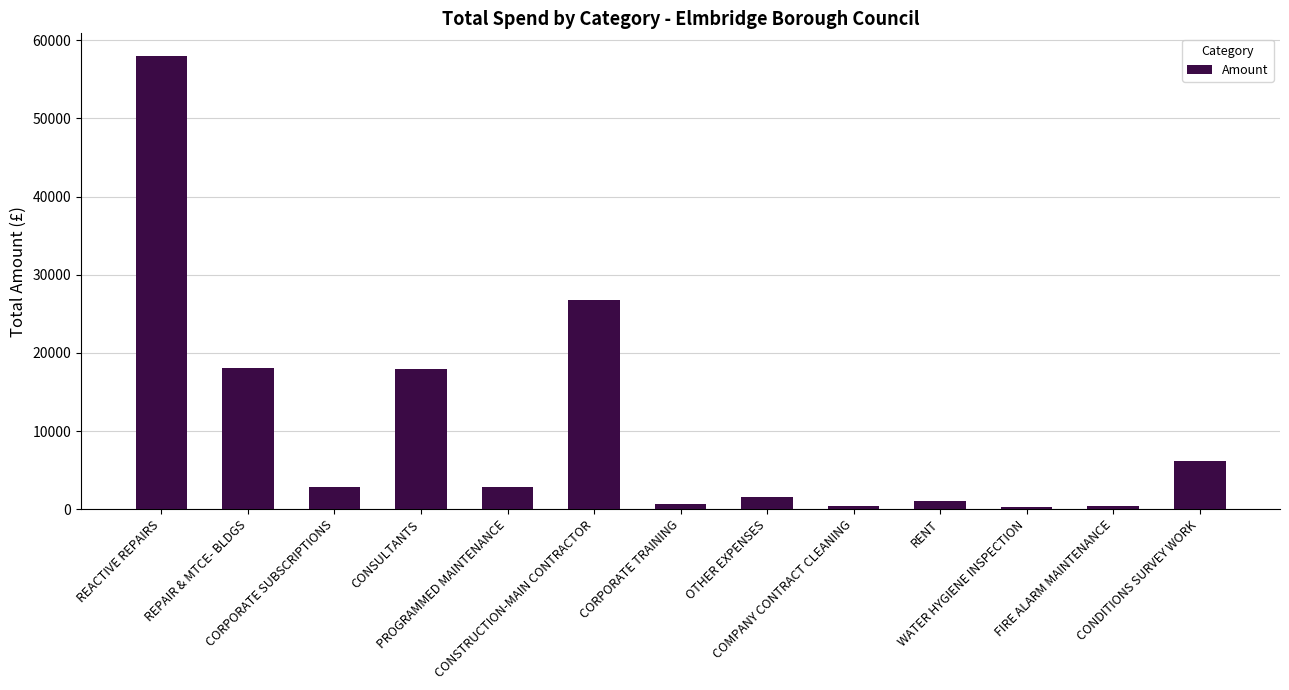

What is the sum of all values?

136996.5